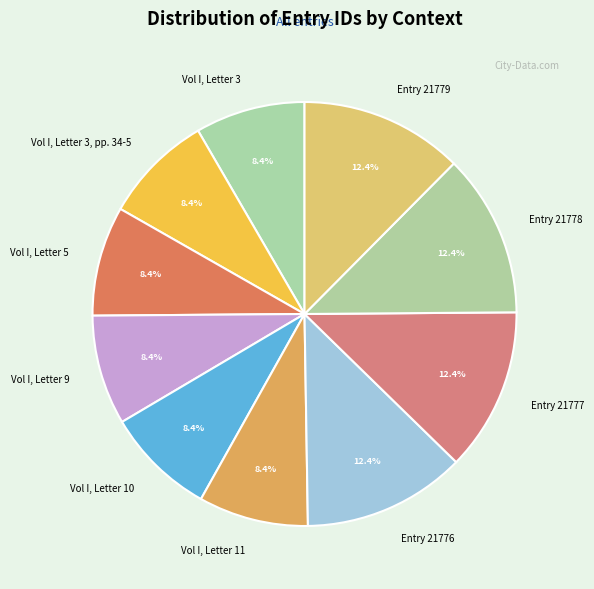

What is the ratio of the value at Entry 21777 to the value at Vol I, Letter 3, pp. 34-5?

1.5